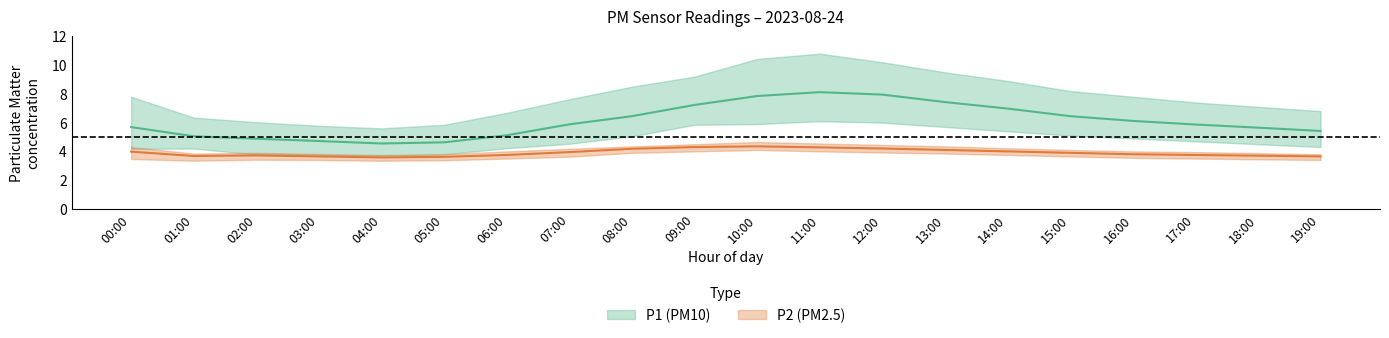

What is the greatest value displayed?

10.8